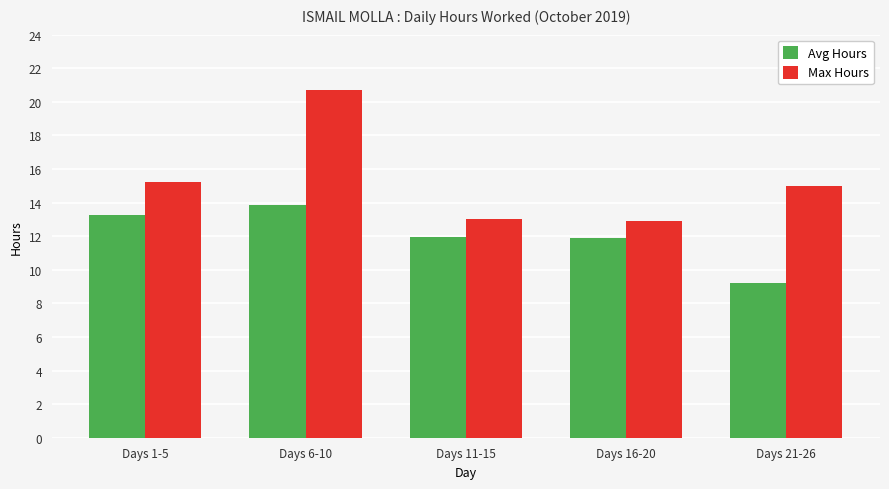

At which category is the sum across all series the highest?

Days 6-10